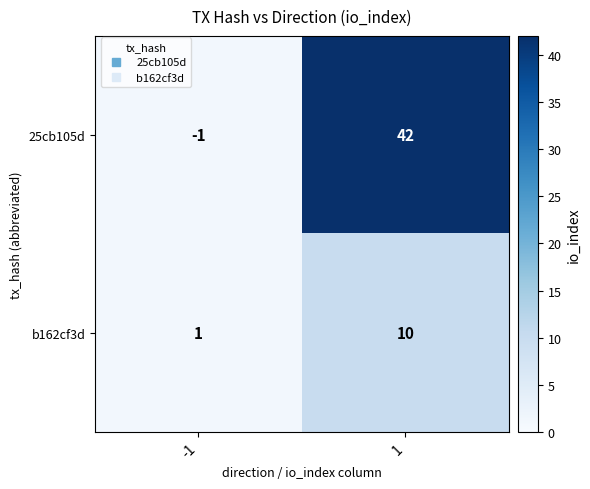

Reading left to right, list all the values displayed in this chart.

25cb105d: -1=-1	1=42
b162cf3d: -1=1	1=10